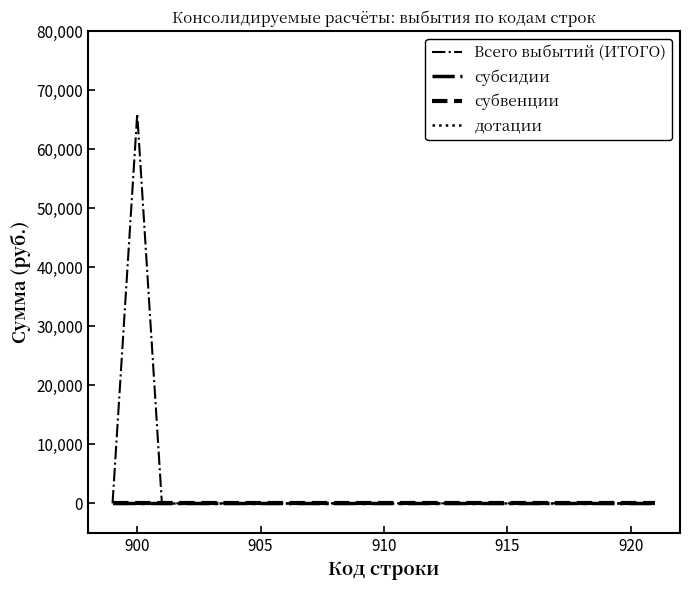

True or false: субвенции and субсидии cross at least once.

False